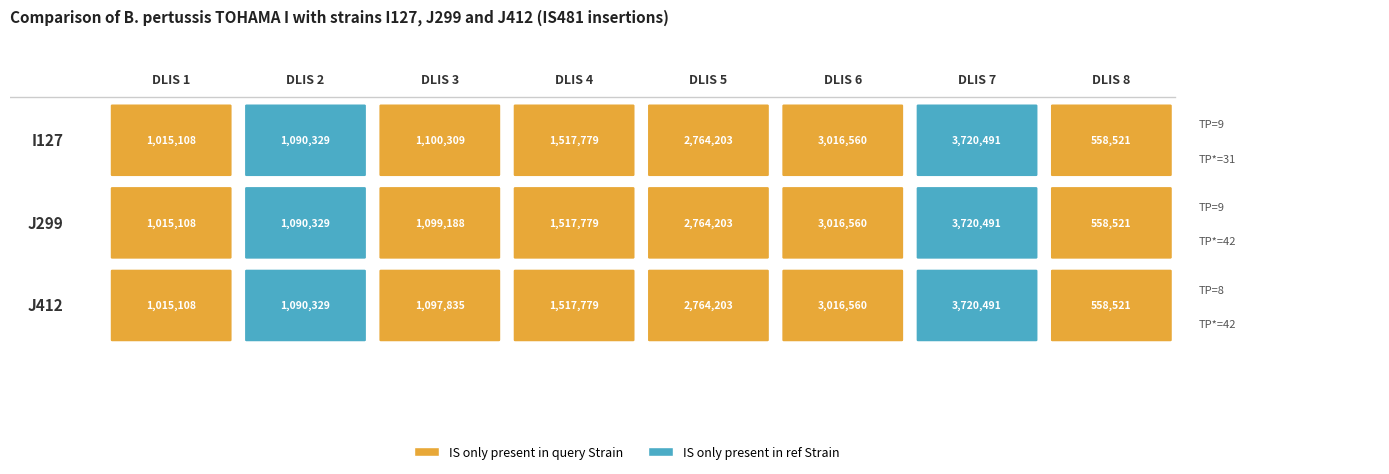

At which label is J412 closest to 2139506?

3